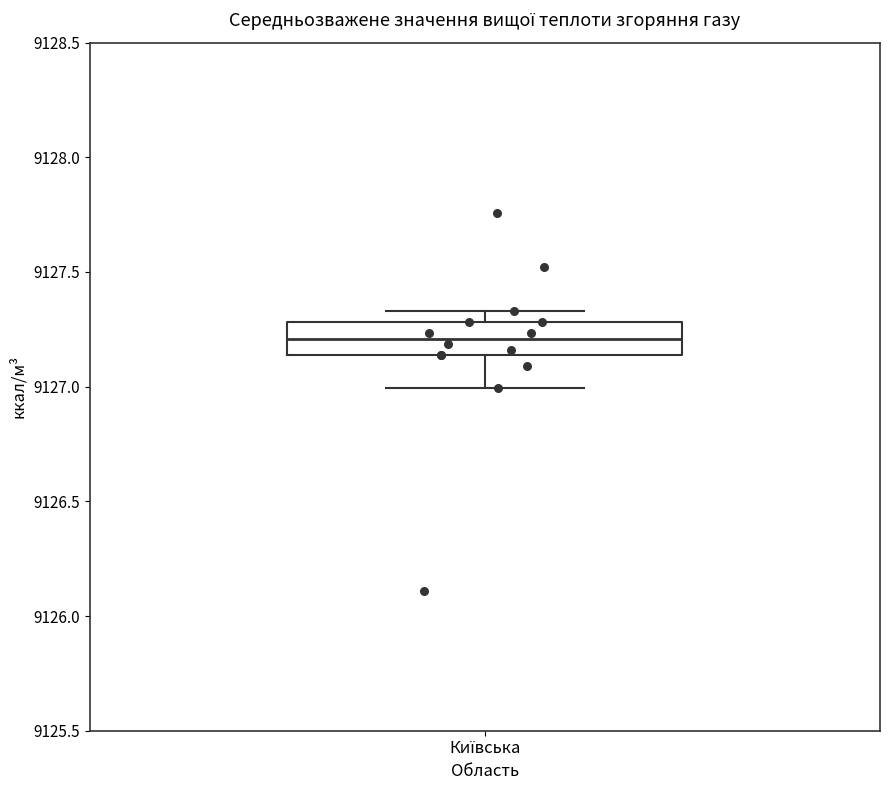

Read this box plot against the y-axis: the position of the median line, the range covered by the box, and the ends of both whiskers. The values are not printed on the chart, so give them approximately, as read against the axis.

median 9127.20, box 9127.15 to 9127.30, whiskers 9127.00 to 9127.35